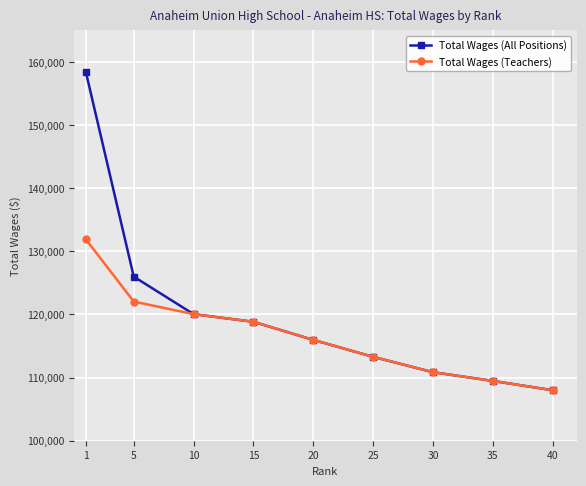

What is the total value across all series at 5?

248046